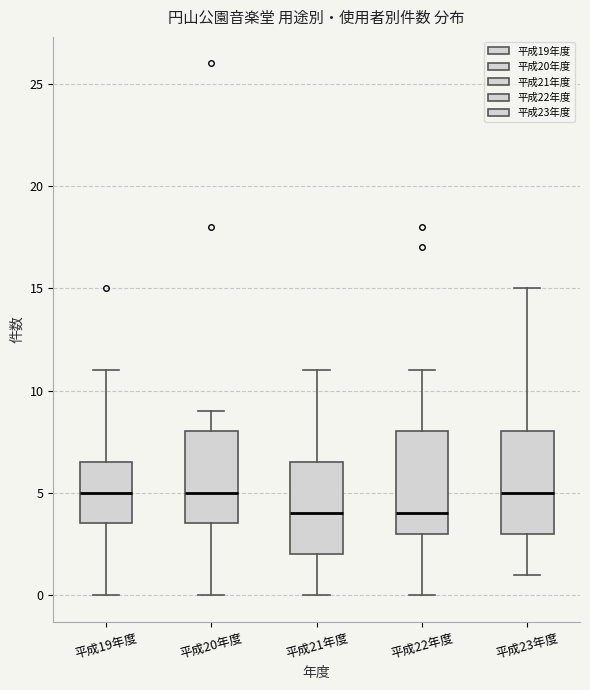

Reading left to right, transcribe this box plot: for each box, give where its median line is, the range the box spans, and where its two whiskers end, as read against the y-axis. The values are not printed on the chart, so give them approximately, as read against the axis.

平成19年度: median 5.0, box 3.5 to 6.5, whiskers 0.0 to 11.0
平成20年度: median 5.0, box 3.5 to 8.0, whiskers 0.0 to 9.0
平成21年度: median 4.0, box 2.0 to 6.5, whiskers 0.0 to 11.0
平成22年度: median 4.0, box 3.0 to 8.0, whiskers 0.0 to 11.0
平成23年度: median 5.0, box 3.0 to 8.0, whiskers 1.0 to 15.0